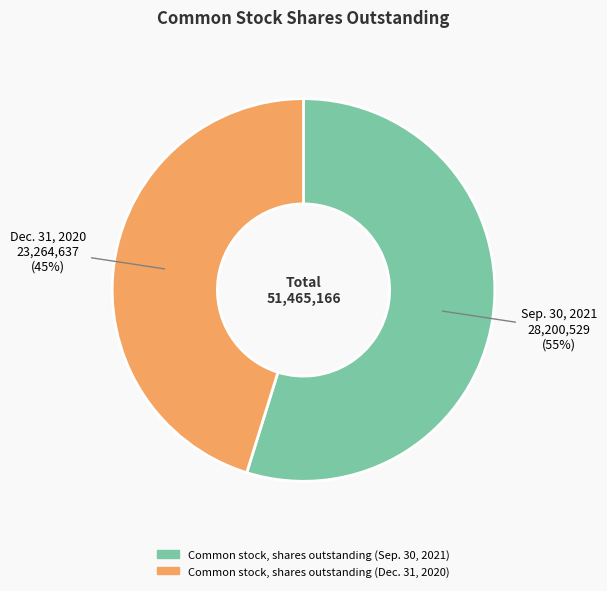

Which category has the smallest portion of the pie?

Common stock, shares outstanding (Dec. 31, 2020)